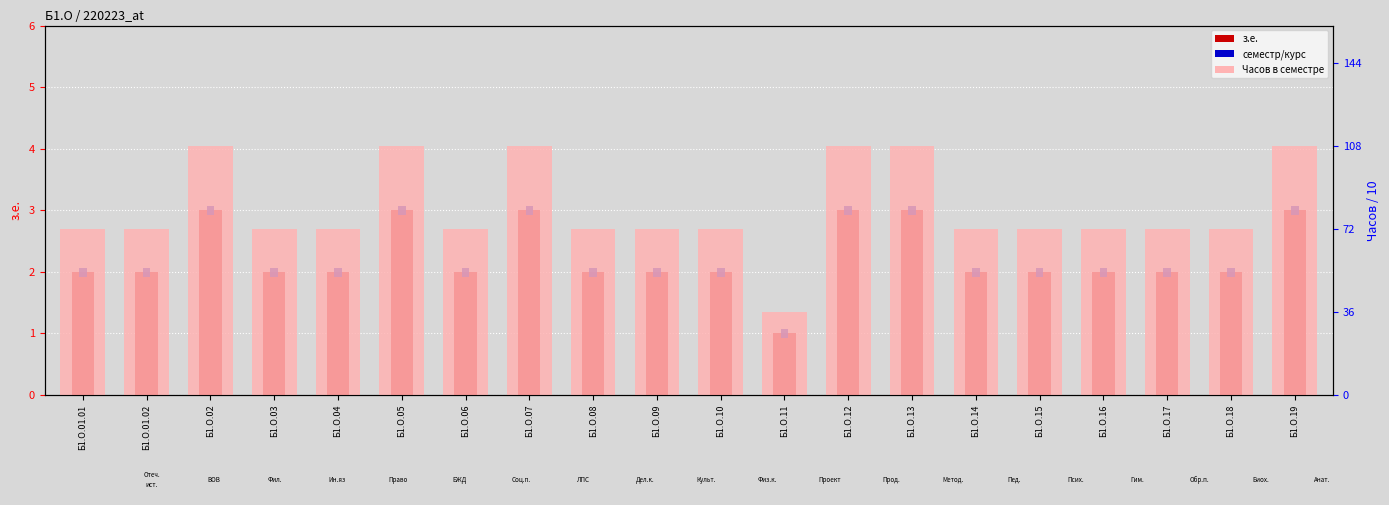

What value does the семестр/курс series have at Б1.О.07?

0.1